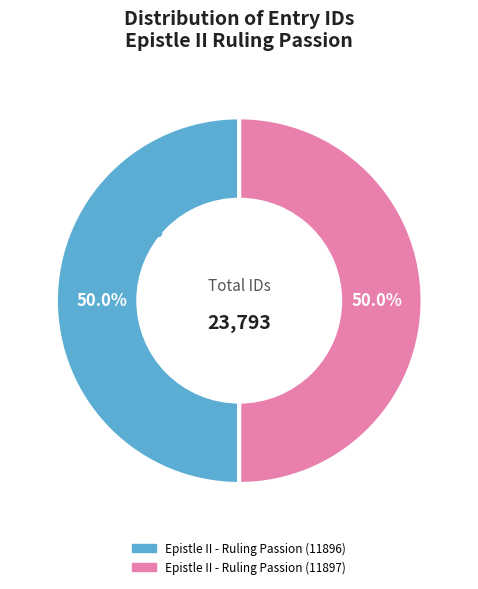

Combined, what portion of the pie is Epistle II - Ruling Passion (11897) and Epistle II - Ruling Passion (11896)?

100.0%